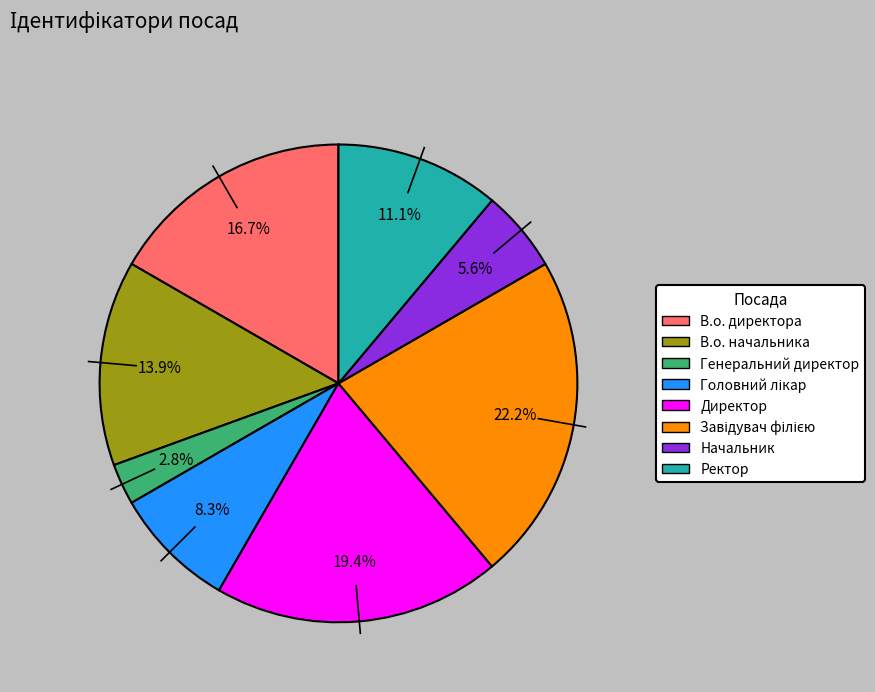

Is there a majority slice in this chart?

No